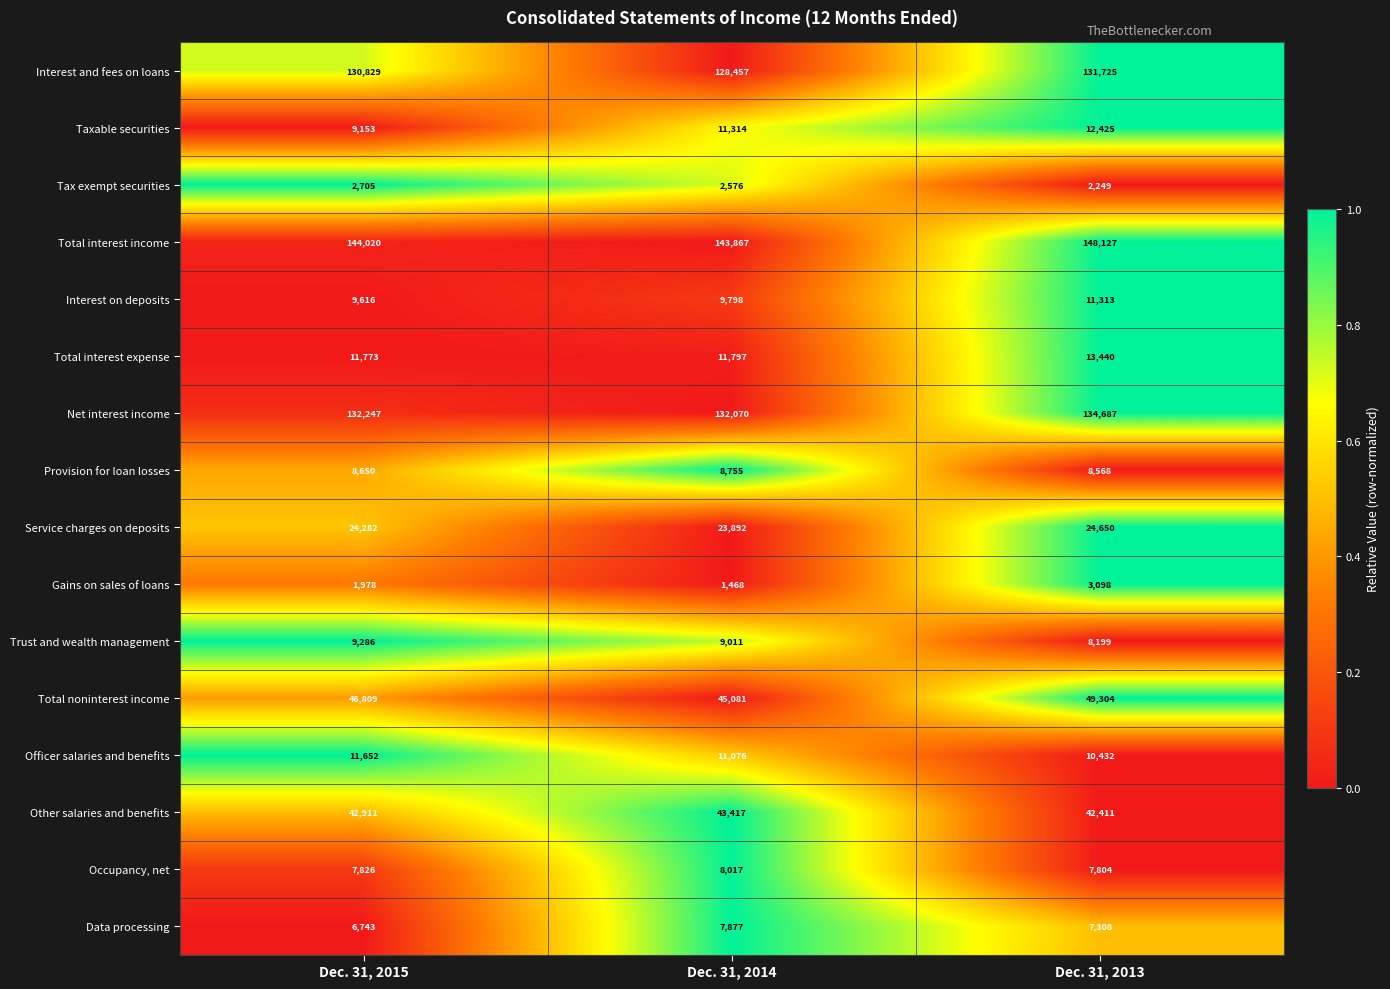

The value of Interest on deposits at Dec. 31, 2013 is 5745. True or false?

False